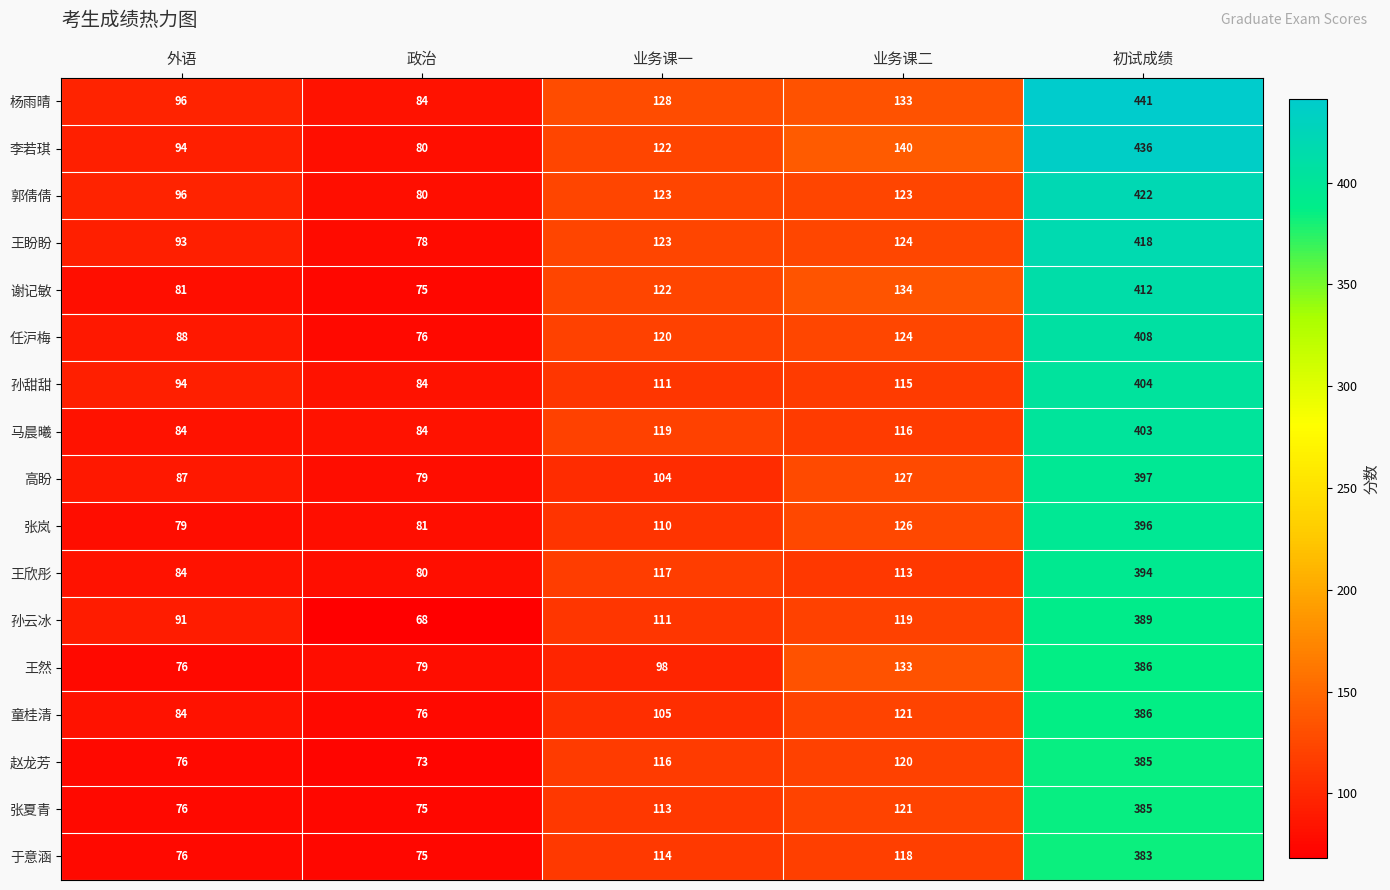

How many distinct data groups are displayed?

17